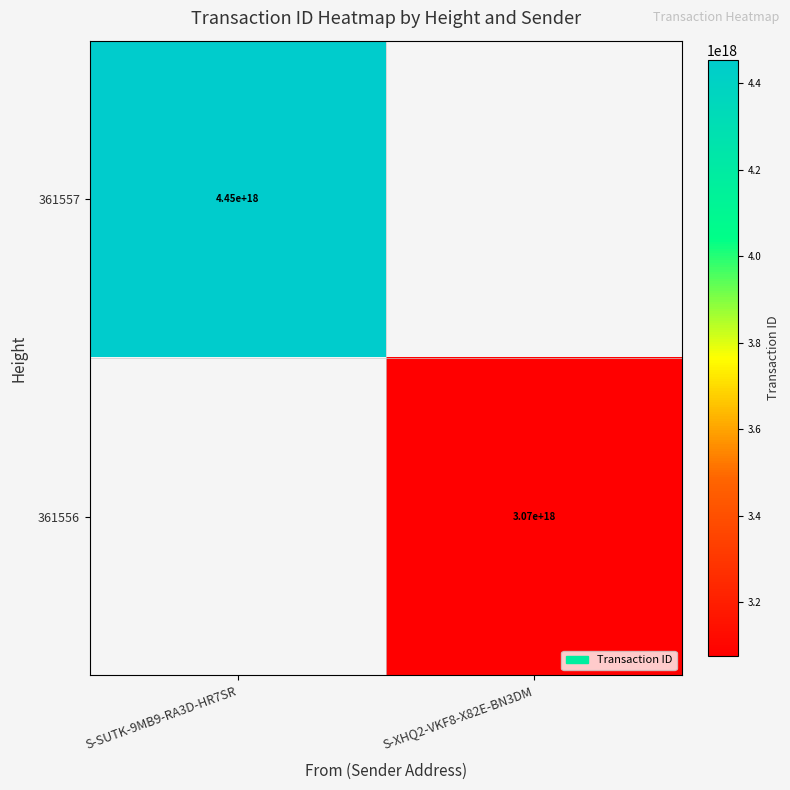

The 361557 series shows 4450000000000000000 at S-SUTK-9MB9-RA3D-HR7SR. True or false?

True